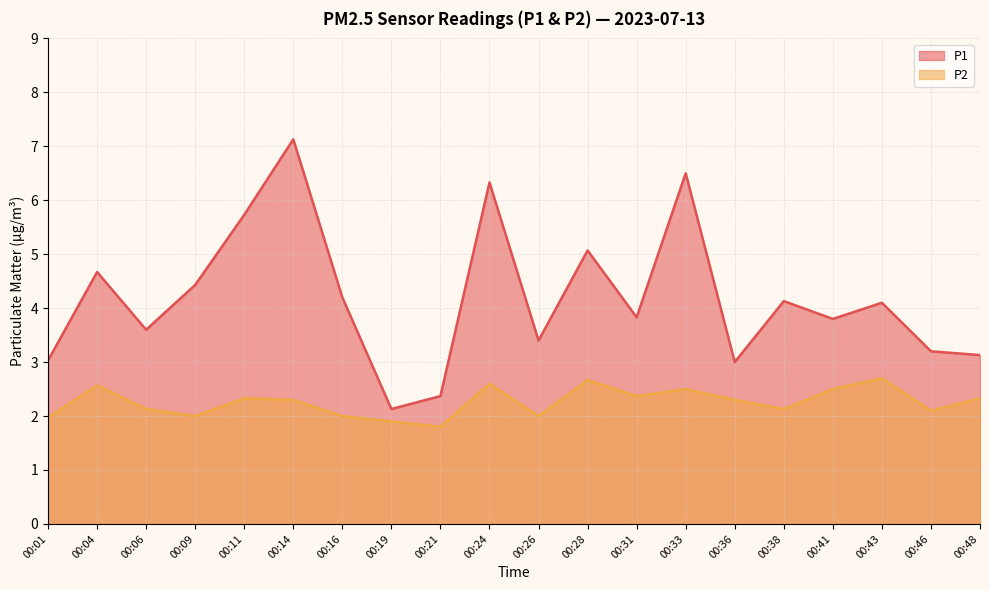

What is the difference between the maximum and minimum values in the P2 series?

0.9